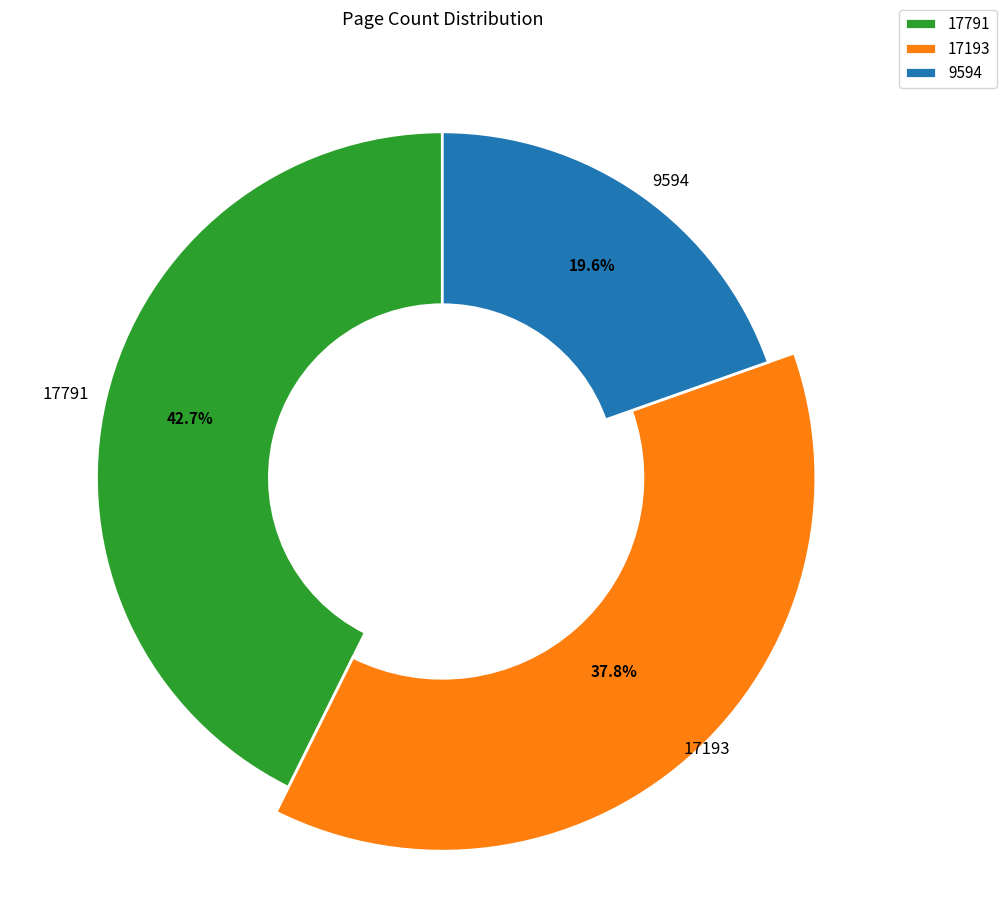

What is the ratio of the value at 9594 to the value at 17791?

0.5